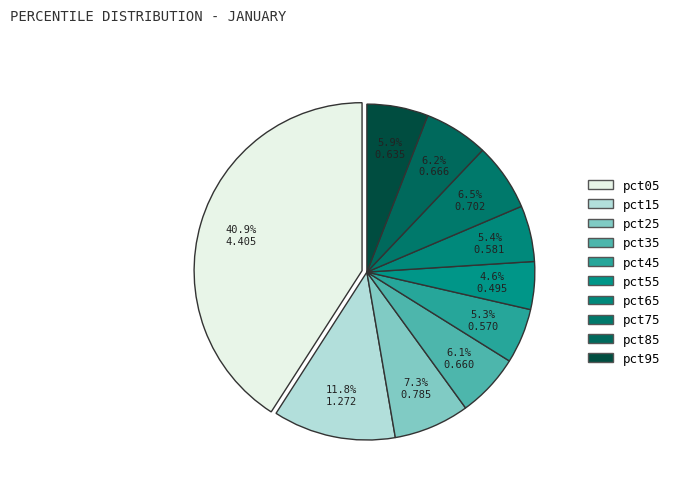

To the nearest percent, what is the difference between the largest and smallest slice percentages?

36%